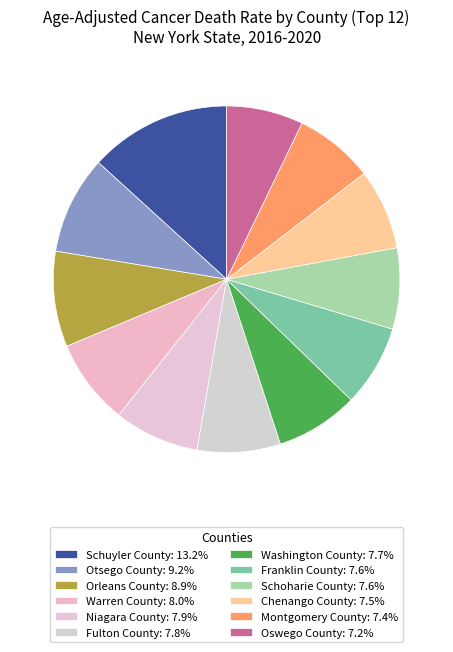

To the nearest percent, what percentage of the pie is Schuyler County?

13%